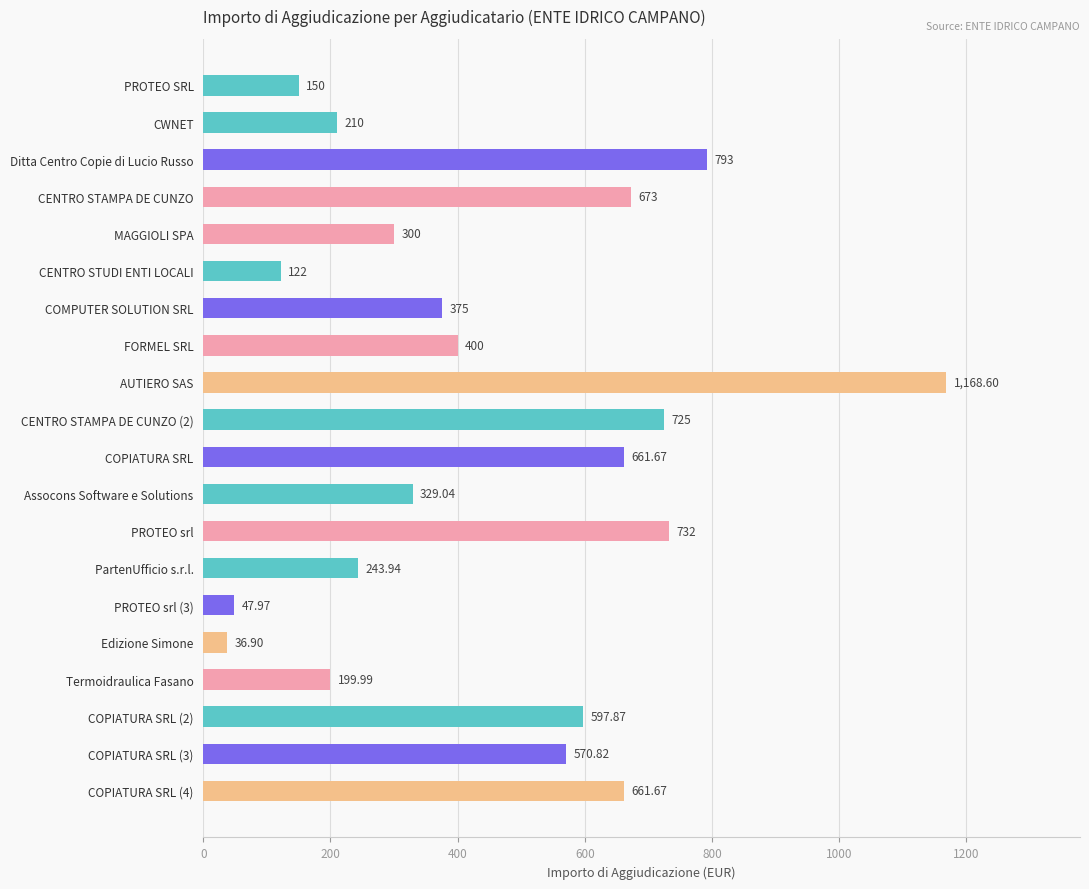

What is the label of the 11th bar from the top?

COPIATURA SRL